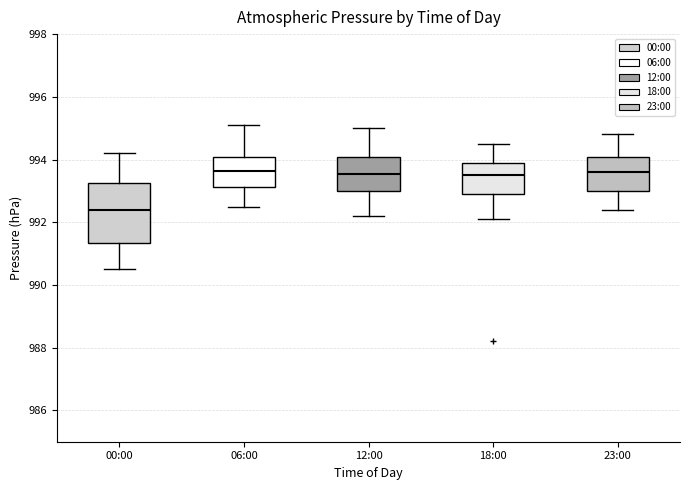

Where is the lower edge of the box for 06:00 on the y-axis? The values are not printed on the chart, so give them approximately, as read against the axis.

993.2